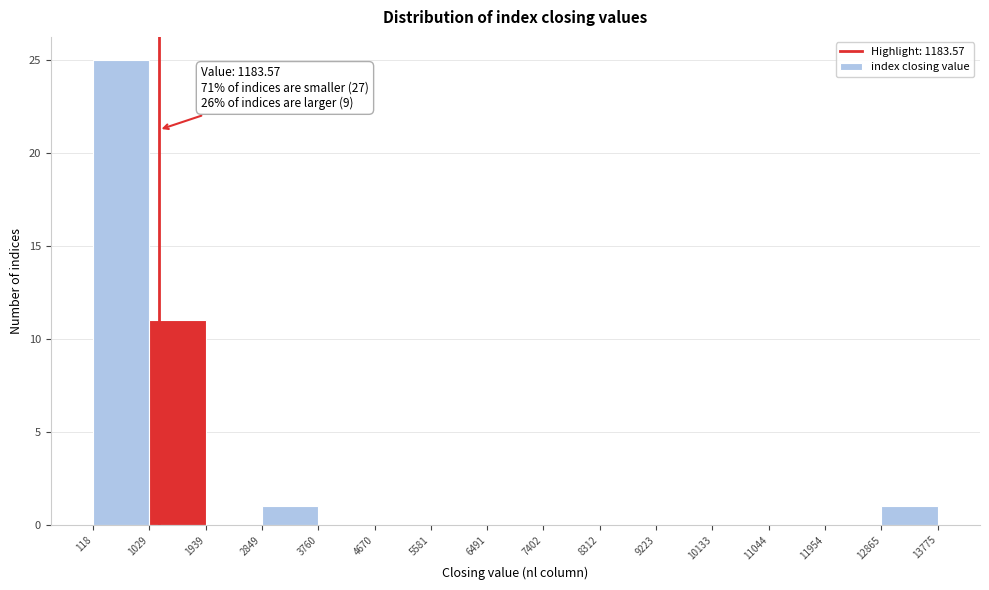

Which range on the x-axis has the tallest bar?

118 to 1029